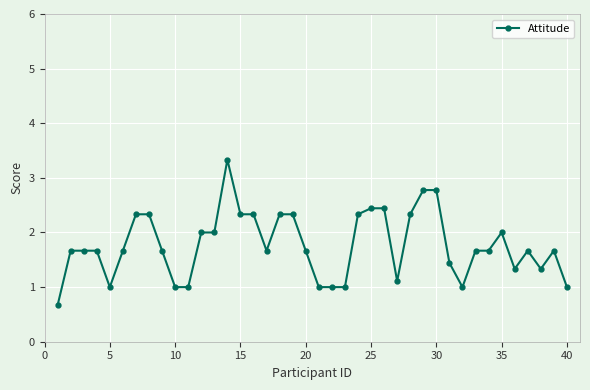

What is the minimum value shown in the chart?

0.7